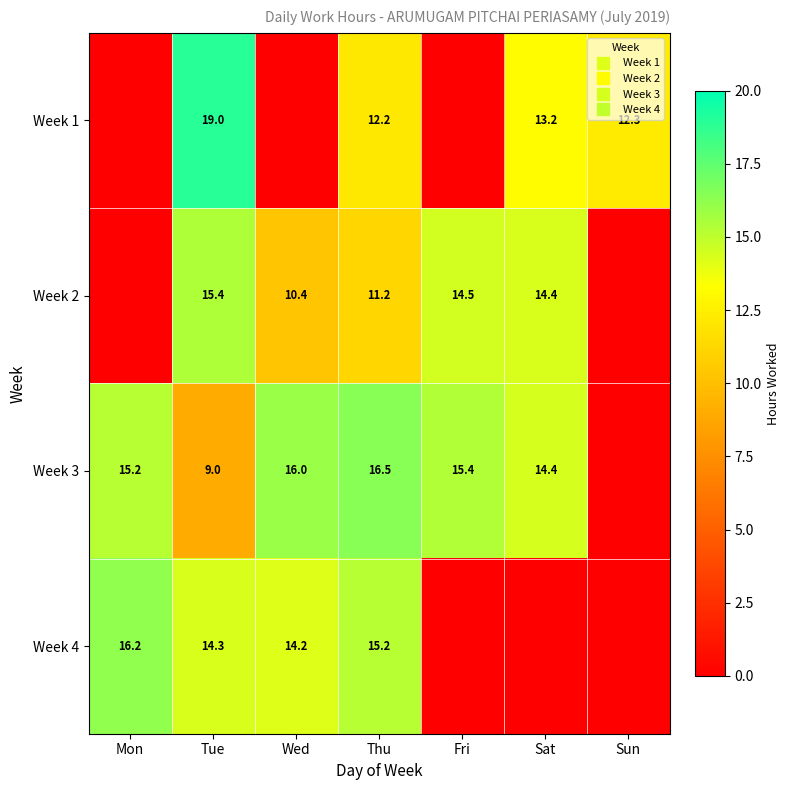

What is the total value across all series at Tue?

57.7